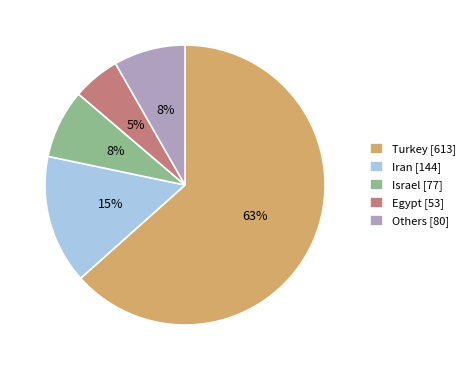

Which has a higher value, Others [80] or Egypt [53]?

Others [80]